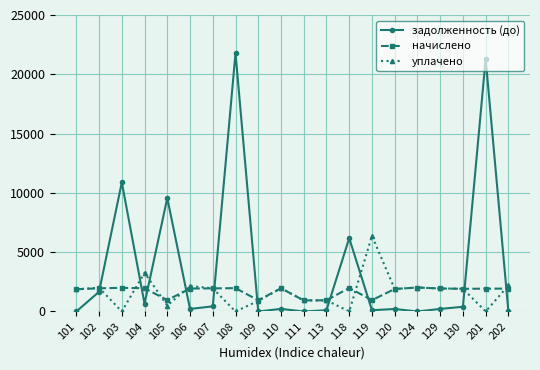

What is the maximum value for уплачено?

6373.8